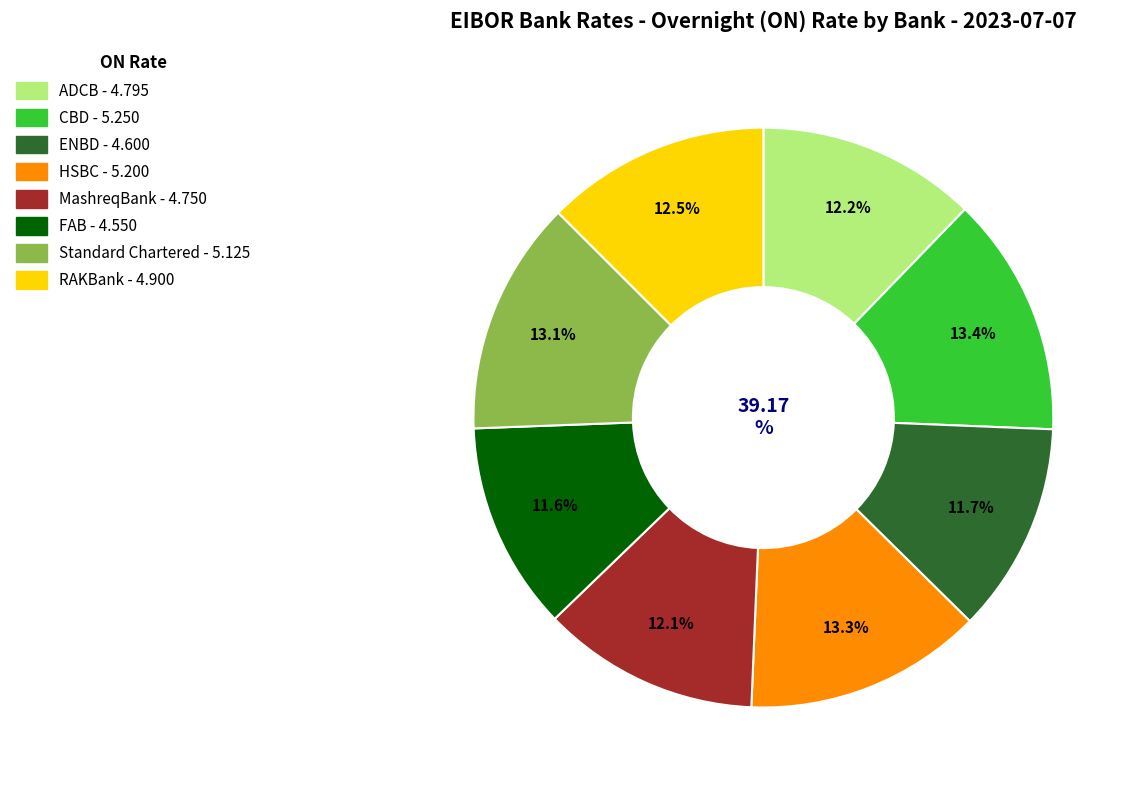

Combined, do MashreqBank and Standard Chartered account for over 50%?

No